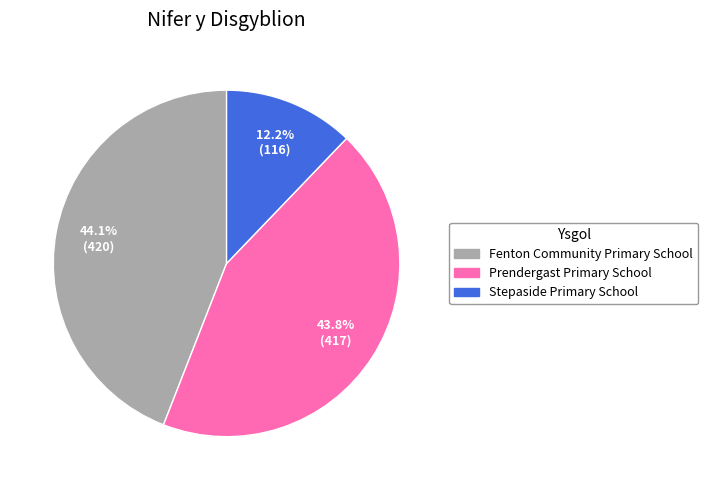

Is the sum of Prendergast Primary School and Stepaside Primary School greater than half?

Yes